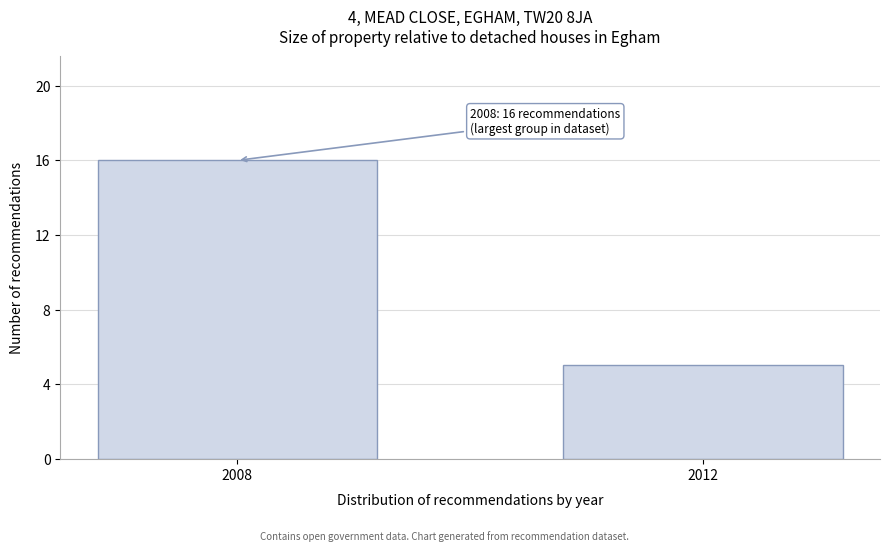

Reading right to left, what are all the values shown in this chart?

5	16